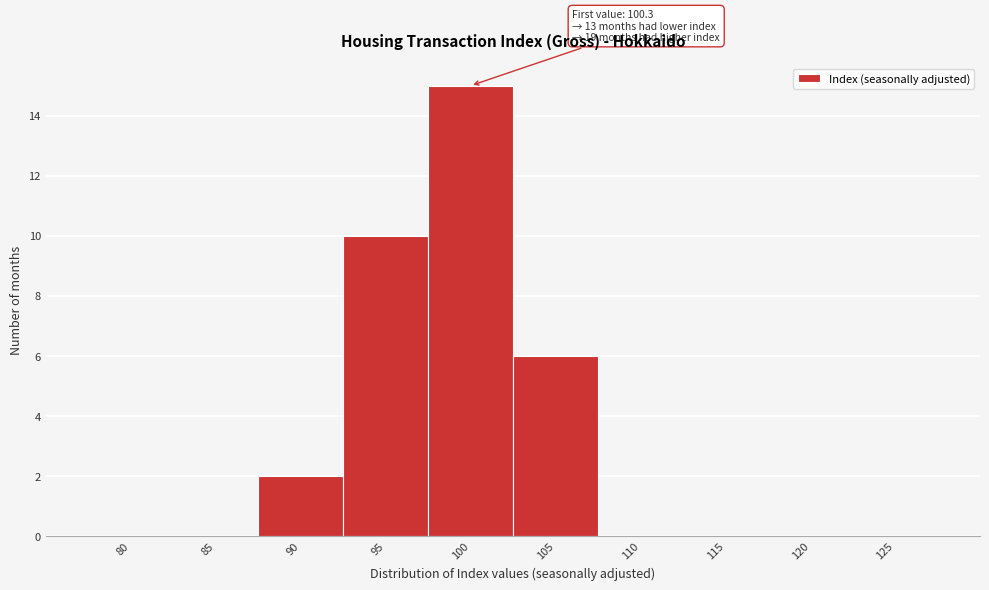

Reading right to left, transcribe all the data shown in this chart.

125=0	120=0	115=0	110=0	105=6	100=15	95=10	90=2	85=0	80=0